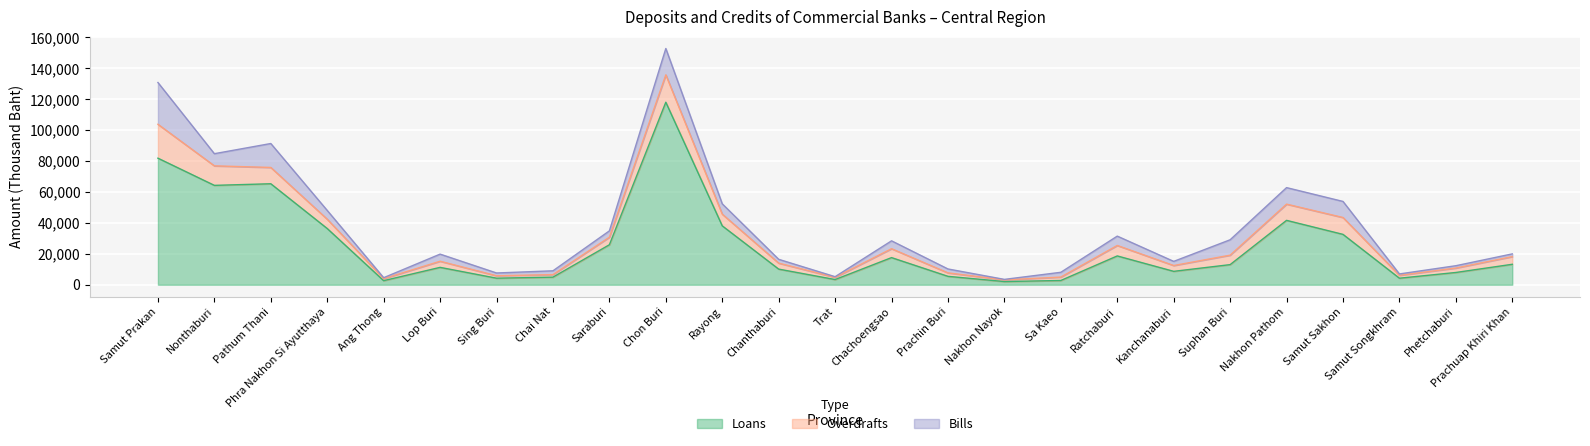

Is the value of Loans at Suphan Buri greater than the value of Bills at Phra Nakhon Si Ayutthaya?

Yes